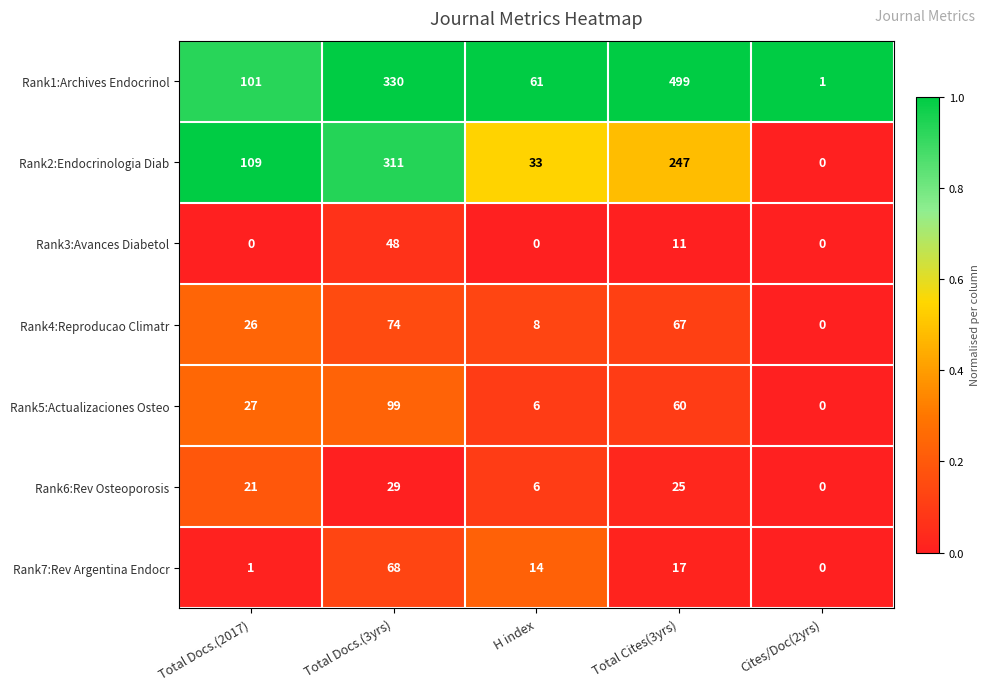

What is the difference between the Rank7:Rev Argentina Endocr values at Total Cites(3yrs) and Total Docs.(3yrs)?

51